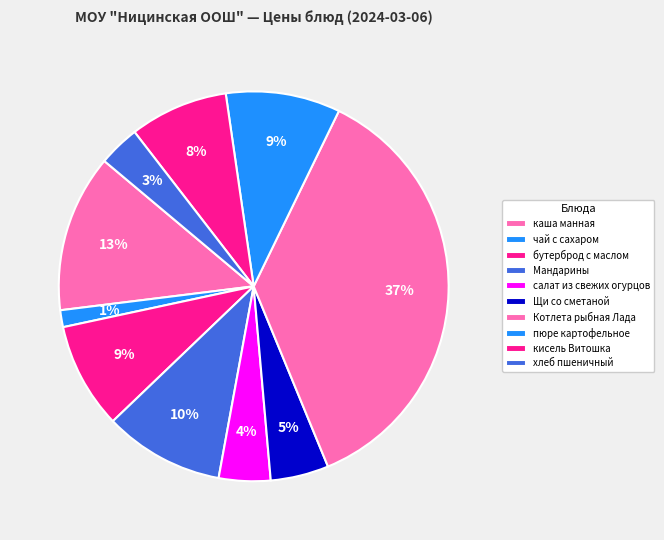

How many slices are in this pie chart?

10